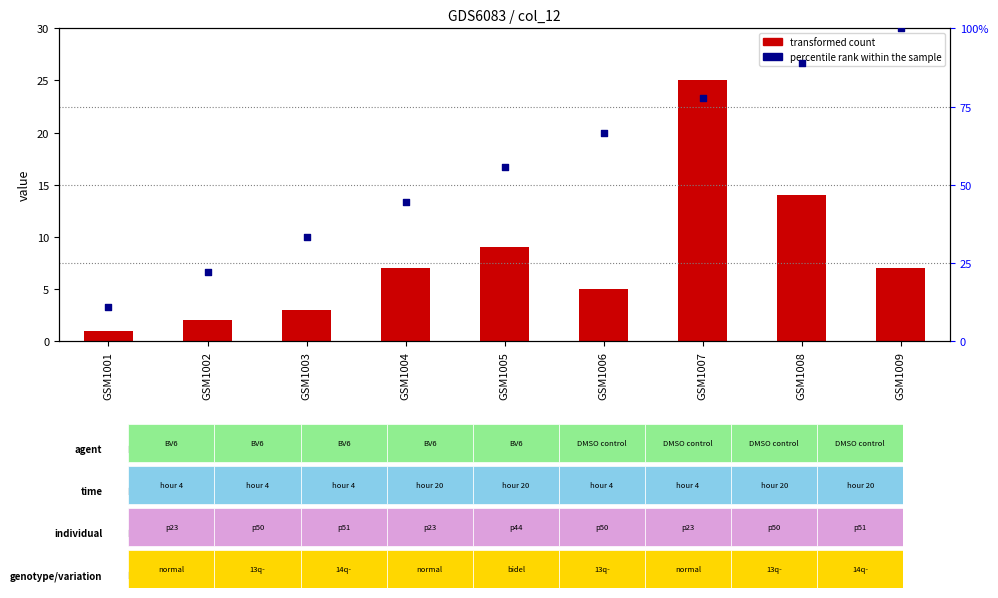

Which series contains the lowest Y value?

transformed count